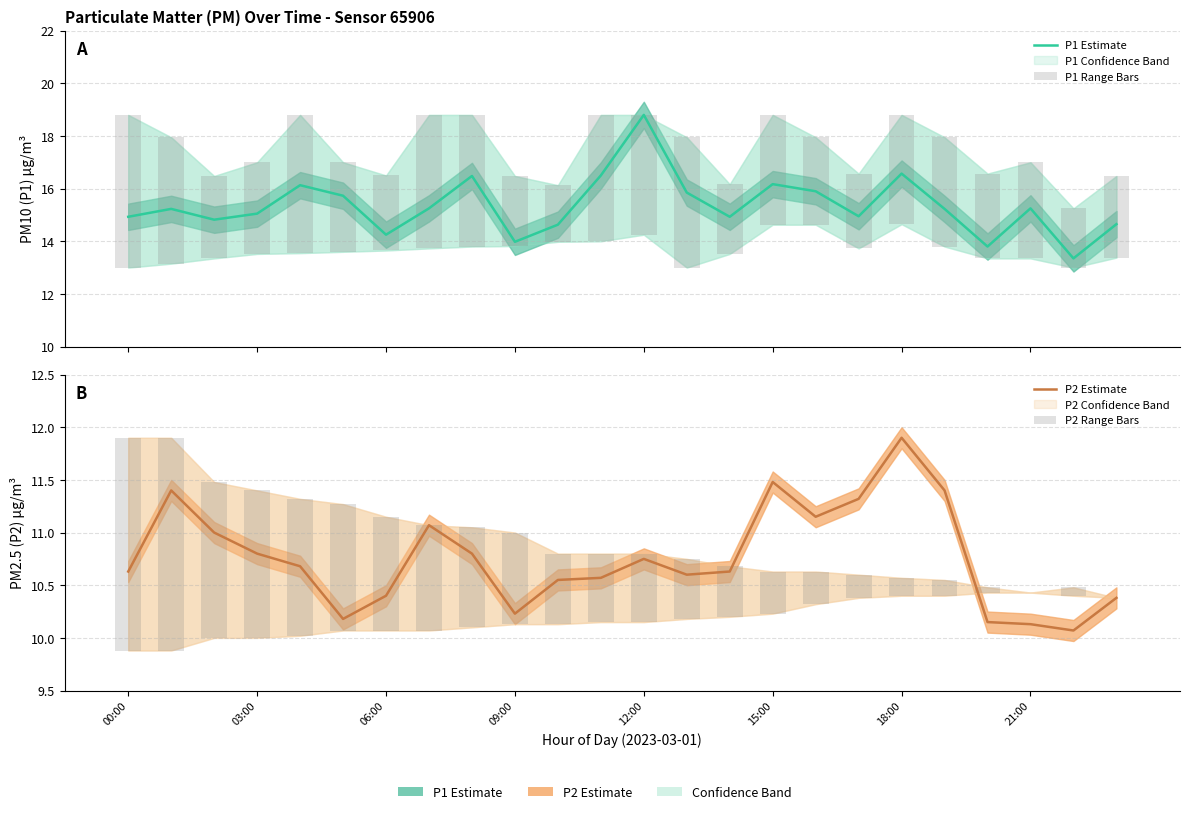

What is the value of the P2 Estimate bar at the 1st from the left?

10.6